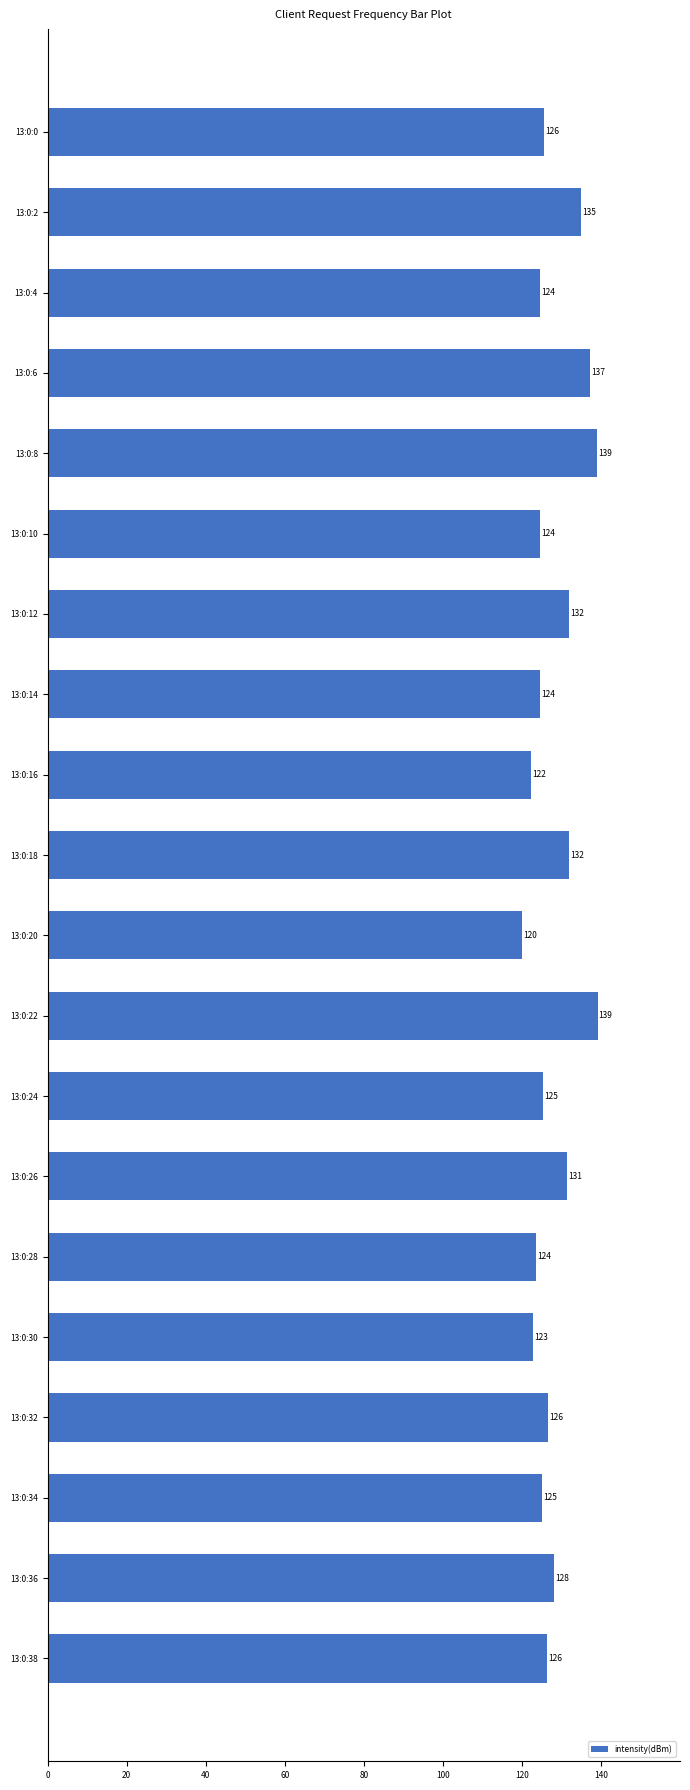

At which category does the chart reach its minimum across all series?

13:0:20